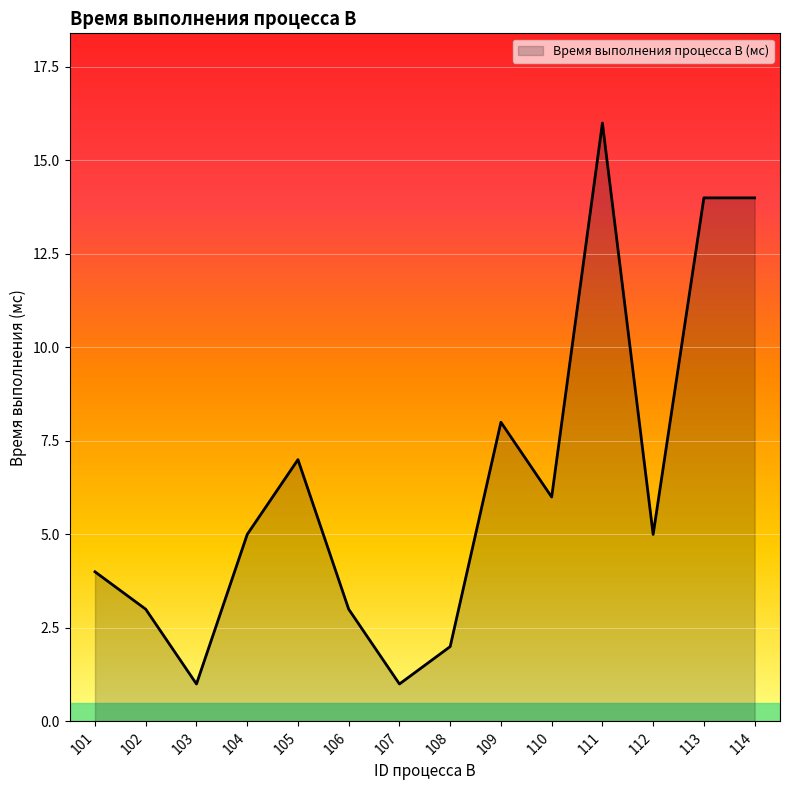

Read the value at 113.

14